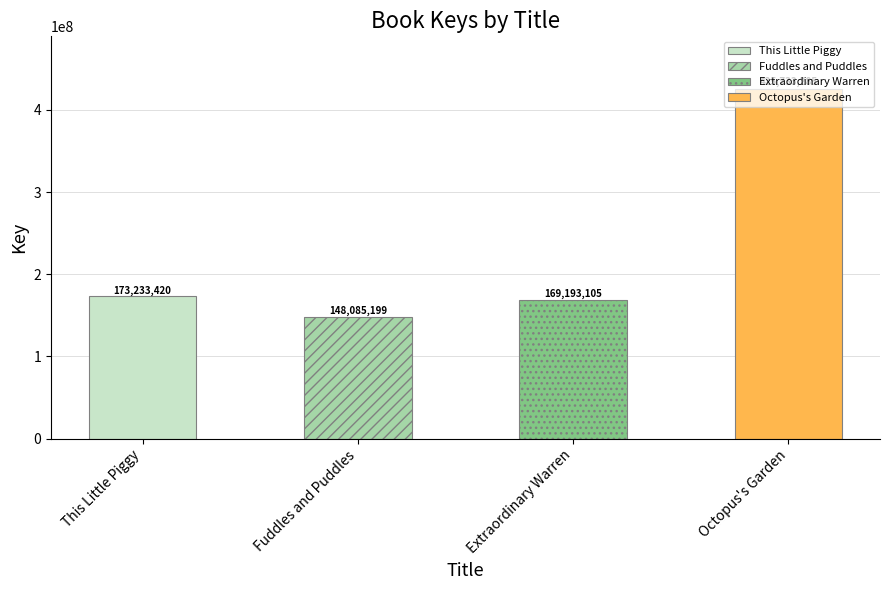

At which label does the data first exceed 173233420?

Octopus's Garden